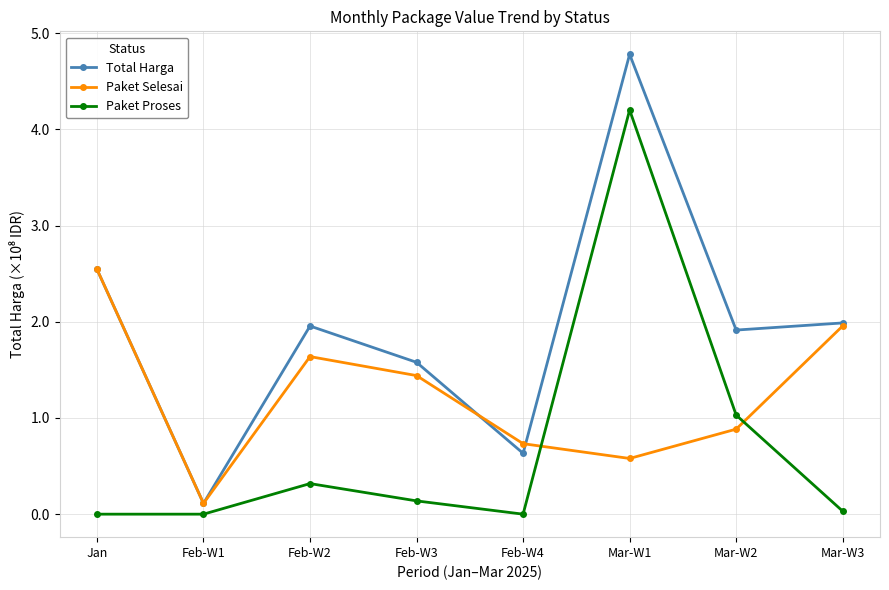

List the series in order of their overall mean, lowest first.

Paket Proses, Paket Selesai, Total Harga